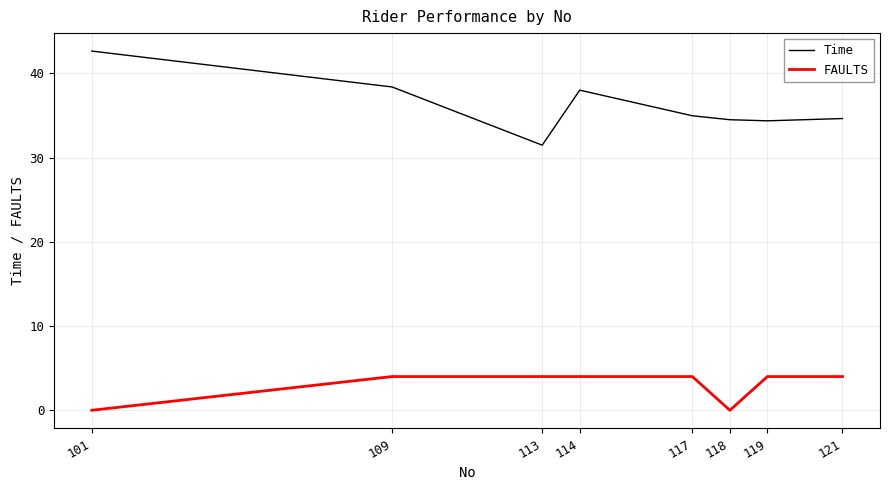

The value of Time at 113 is 20.7. True or false?

False